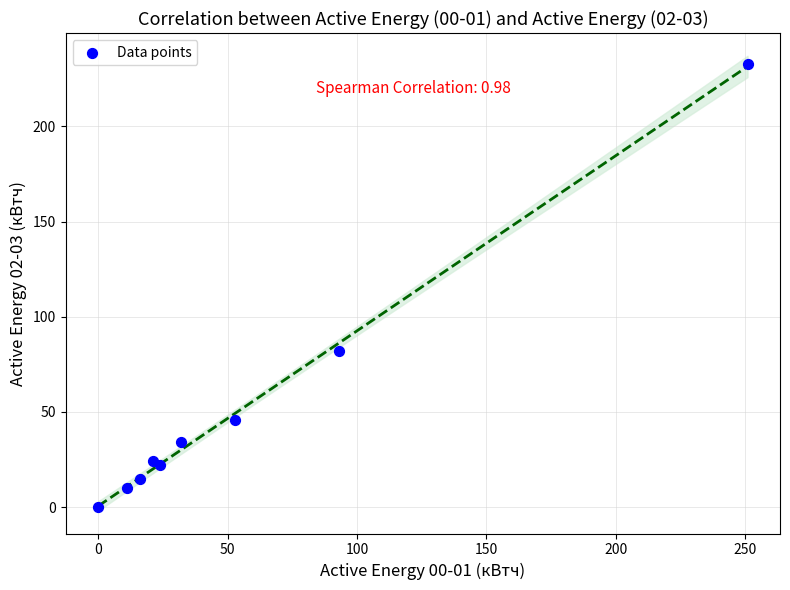

What Y value in the scatter plot is closest to 116?

82